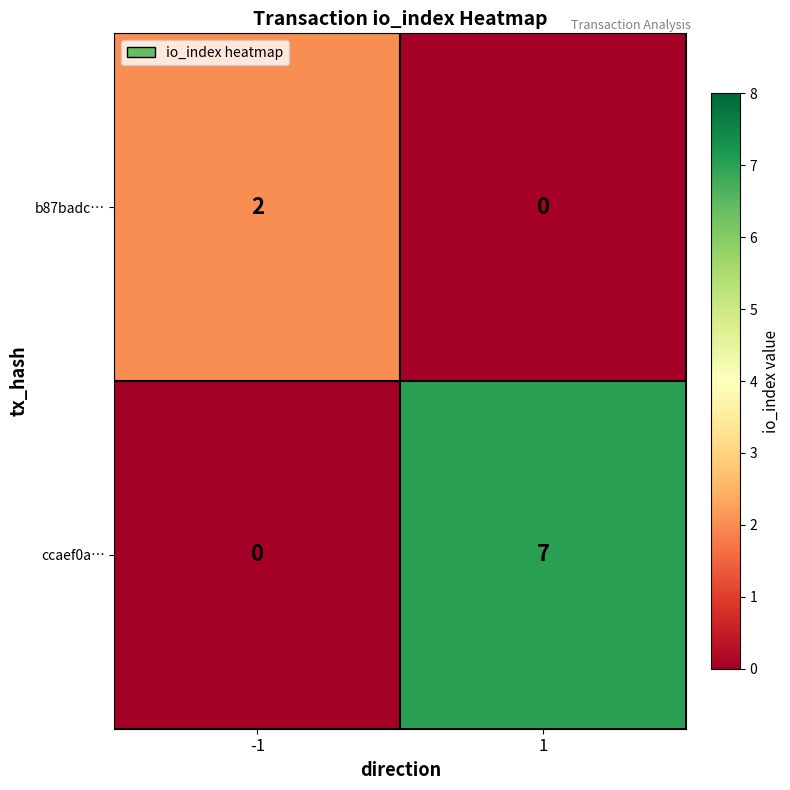

The ccaef0a… series shows 12 at 1. True or false?

False